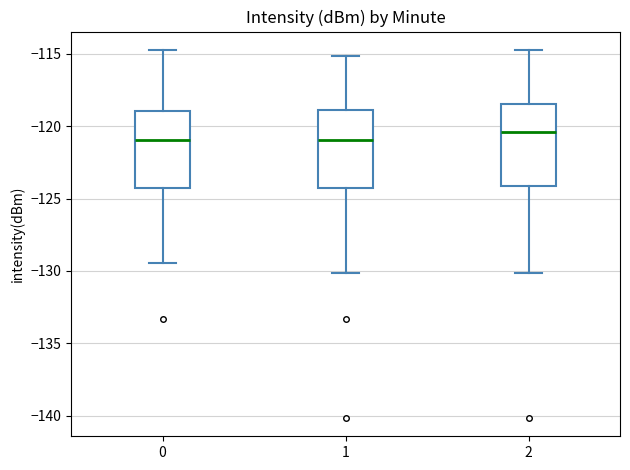

Where is the upper edge of the box at x = 2 on the y-axis? The values are not printed on the chart, so give them approximately, as read against the axis.

-118.5